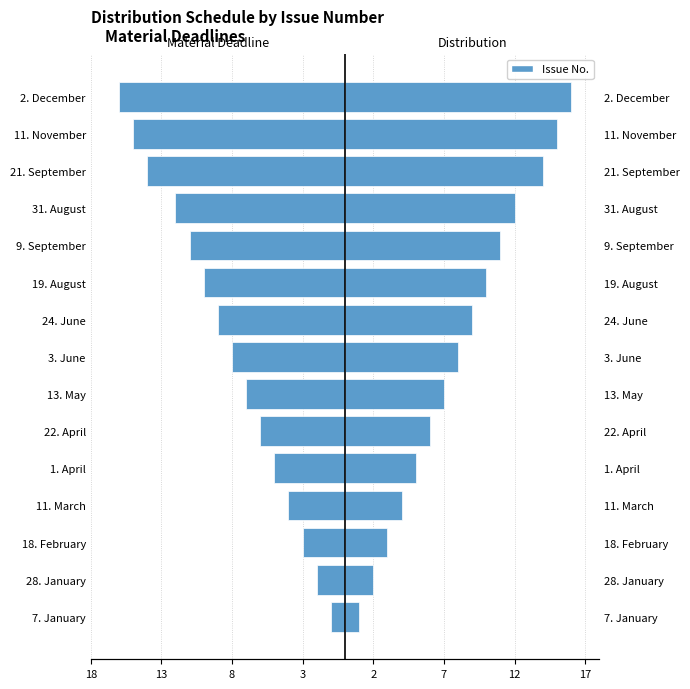

The value of Distribution at 11. November is 21. True or false?

False